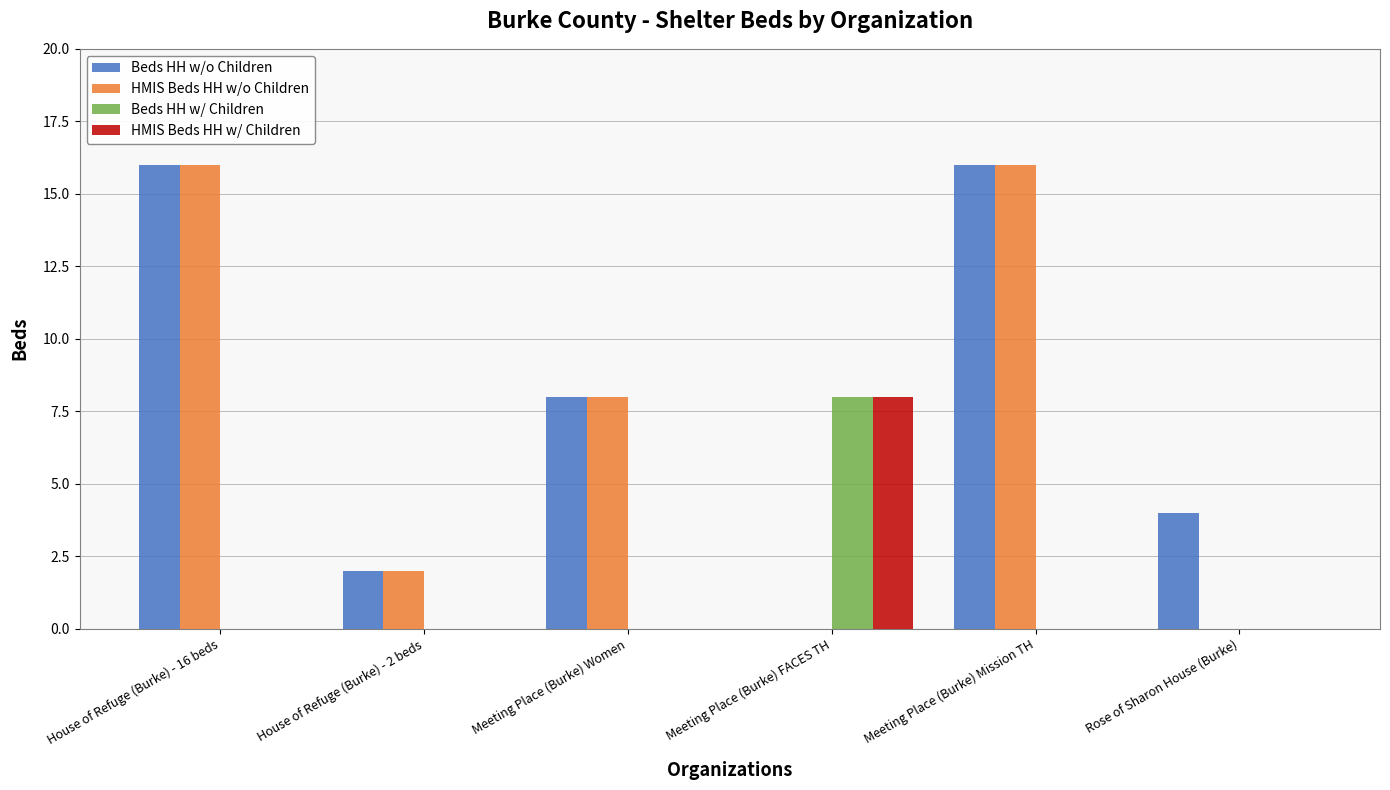

Are the bars grouped side by side (vs. stacked)?

Yes